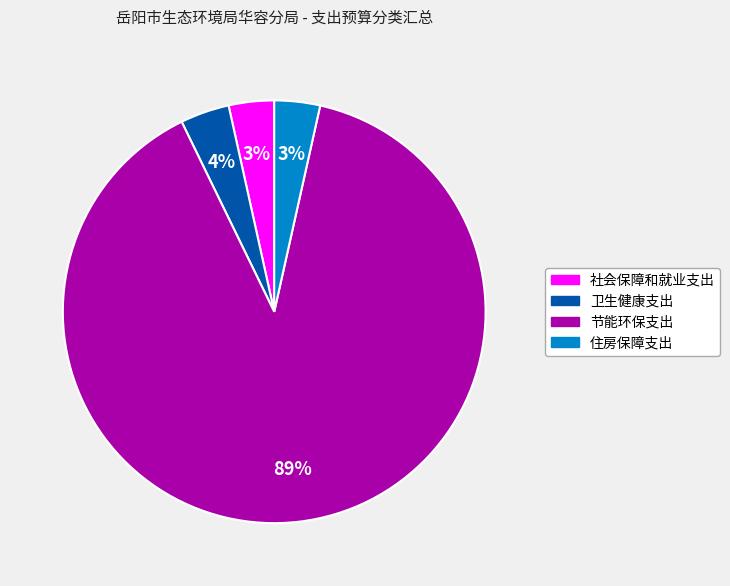

Which slice is the largest?

节能环保支出